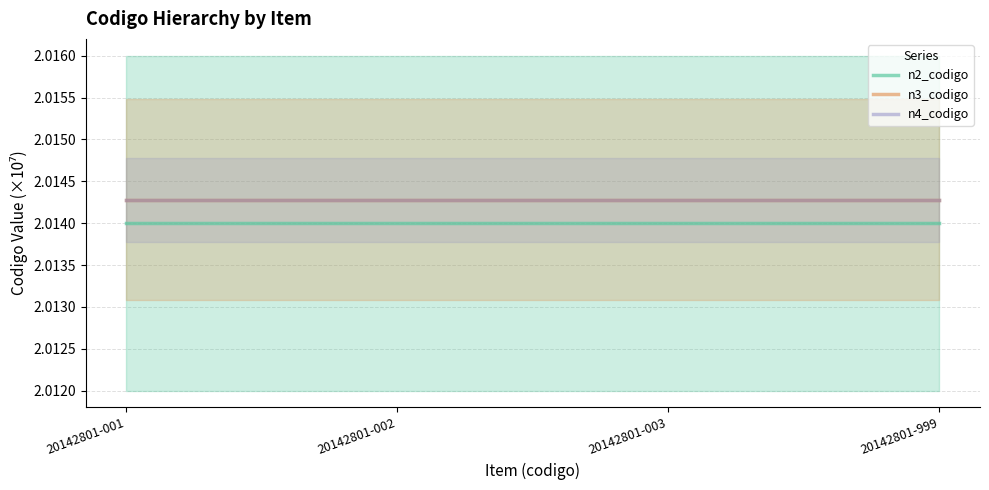

Rank the series by their maximum value, from highest to lowest.

n4_codigo, n3_codigo, n2_codigo